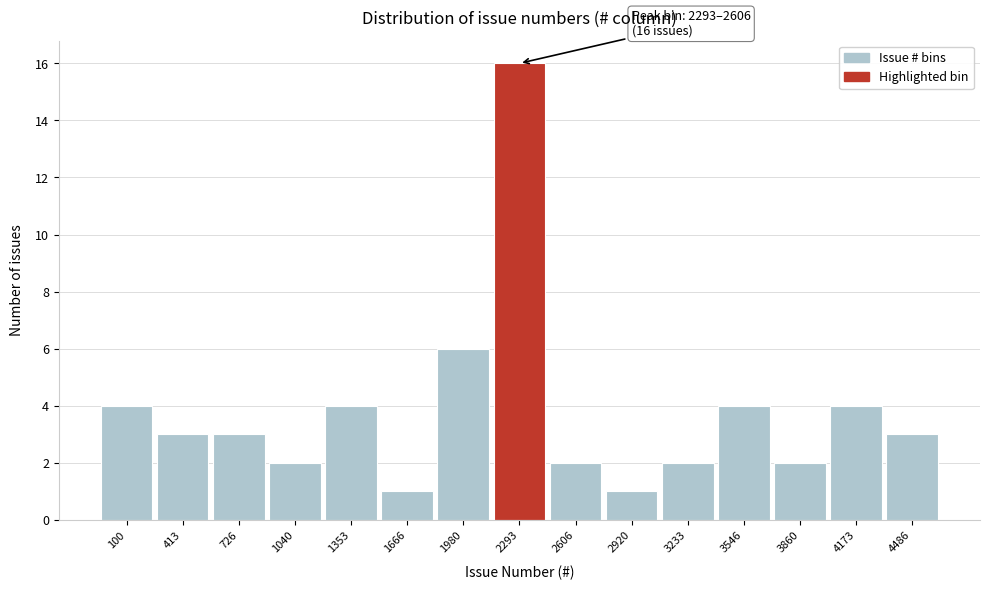

Reading right to left, what are all the values shown in this chart?

4486=3	4173=4	3860=2	3546=4	3233=2	2920=1	2606=2	2293=16	1980=6	1666=1	1353=4	1040=2	726=3	413=3	100=4